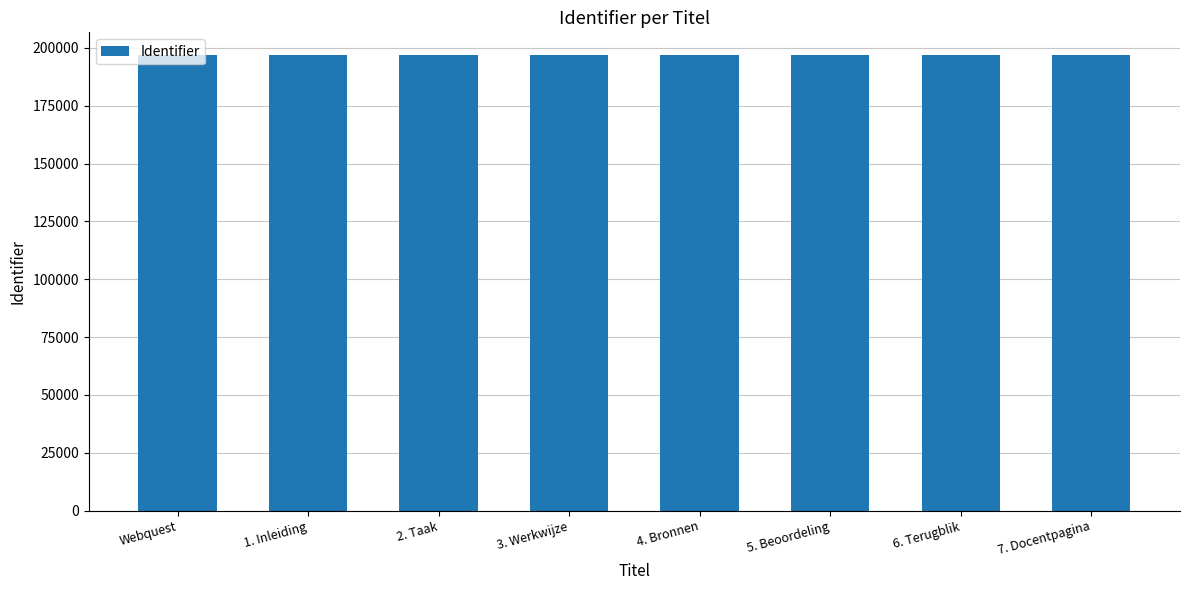

How many data points does each series have?

8